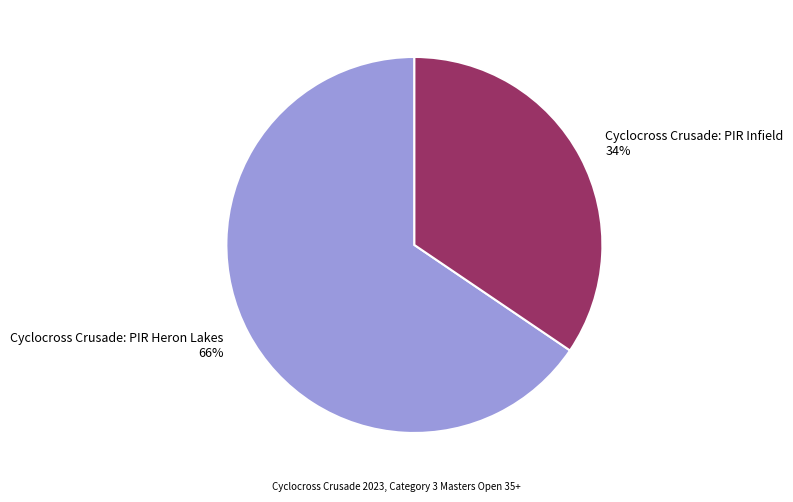

Do Cyclocross Crusade: PIR Infield and Cyclocross Crusade: PIR Heron Lakes together represent more than half of the pie?

Yes